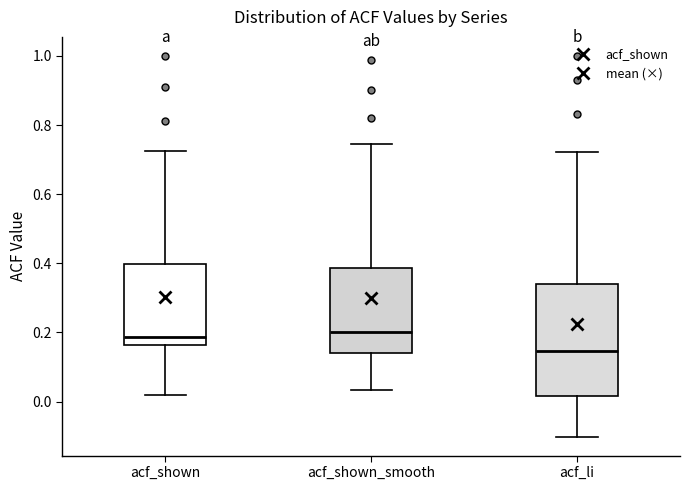

Reading left to right, read every box against the y-axis: the position of its median line, the range the box covers, and the ends of its whiskers. The values are not printed on the chart, so give them approximately, as read against the axis.

acf_shown: median 0.18, box 0.16 to 0.40, whiskers 0.02 to 0.72
acf_shown_smooth: median 0.20, box 0.14 to 0.38, whiskers 0.04 to 0.74
acf_li: median 0.14, box 0.02 to 0.34, whiskers -0.10 to 0.72